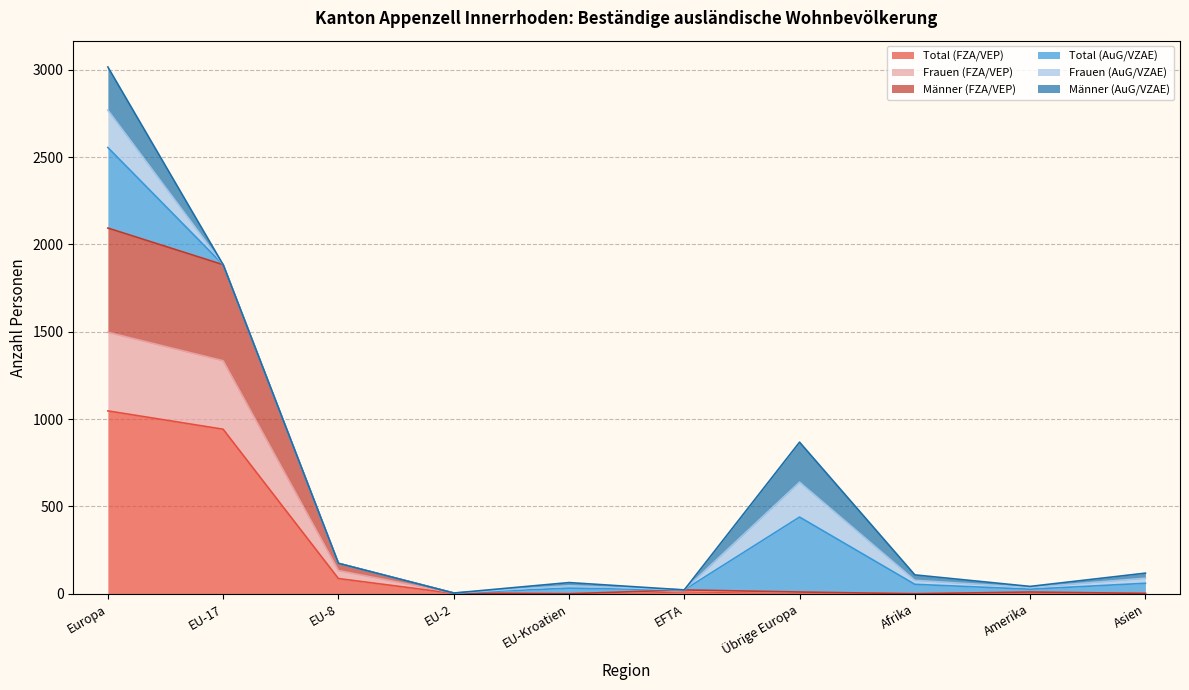

What is the average value of the Total (FZA/VEP) series?

210